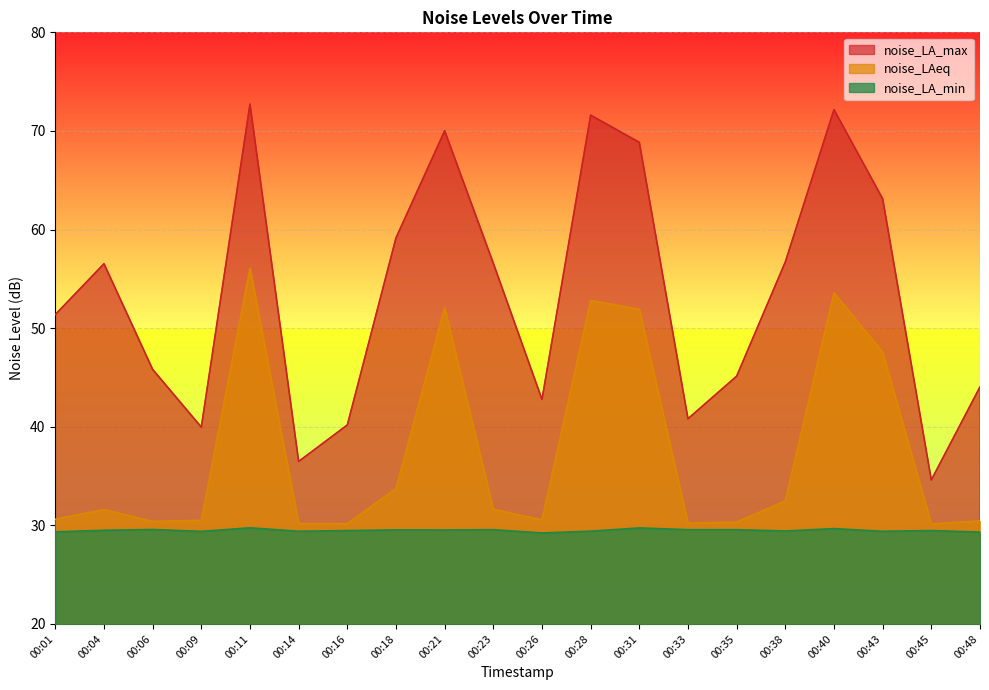

Between 00:04 and 00:40, which is larger?

00:40